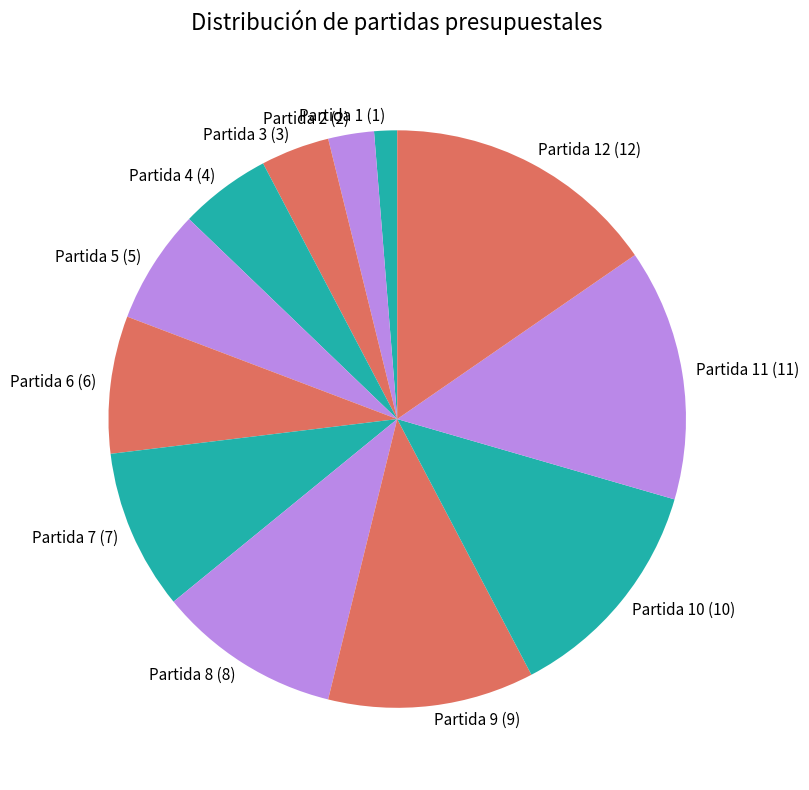

Is it true that Partida 1 is 11% of the pie?

False